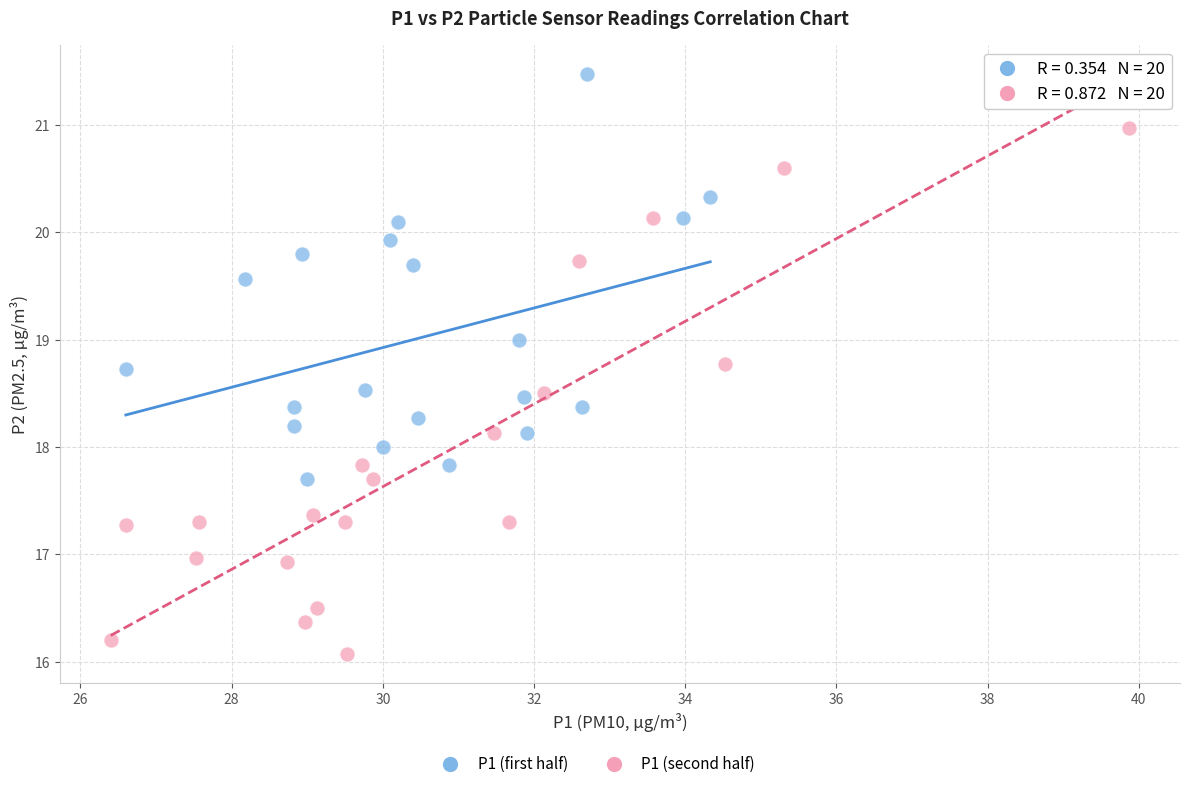

Which series contains the highest Y value?

P1 (first half)